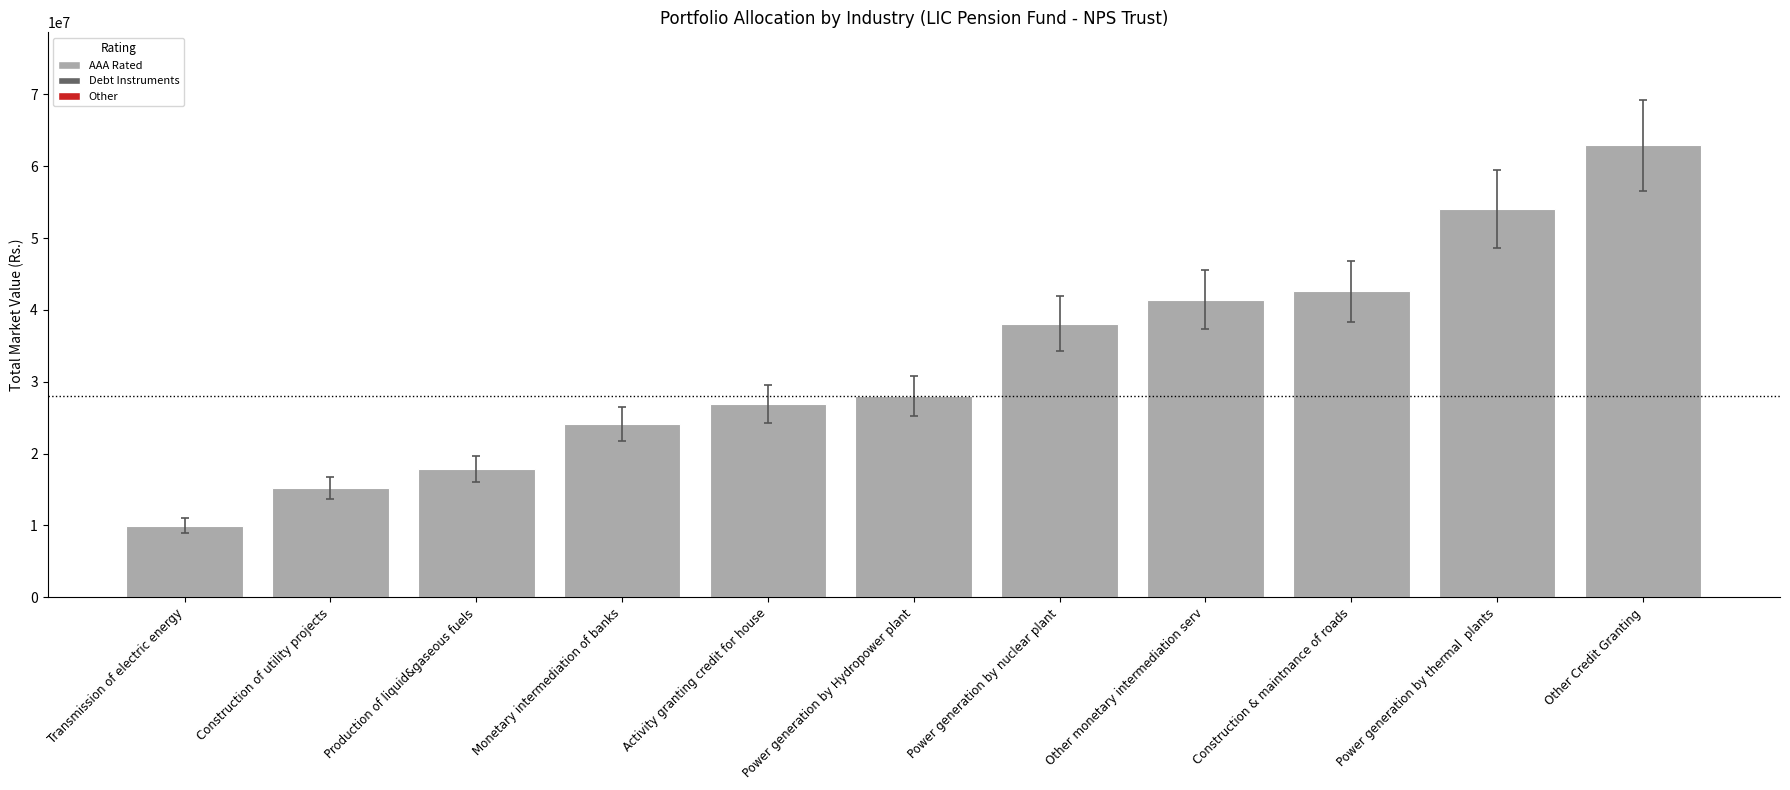

What is the smallest value displayed?

9993645.0